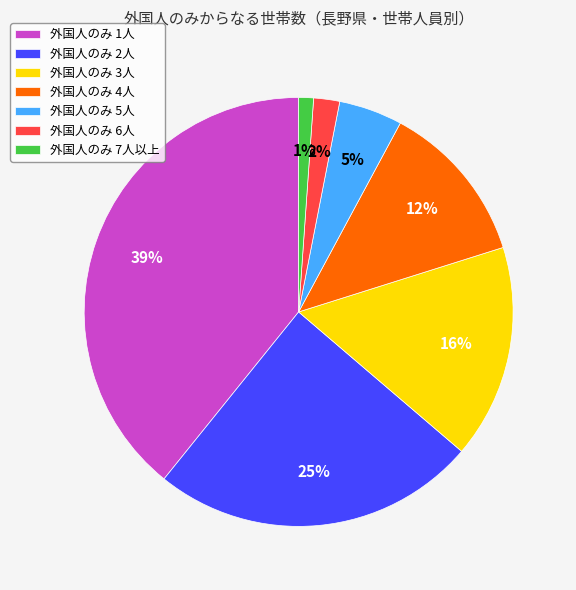

The 外国人のみ 1人 slice represents 39% of the pie. True or false?

True